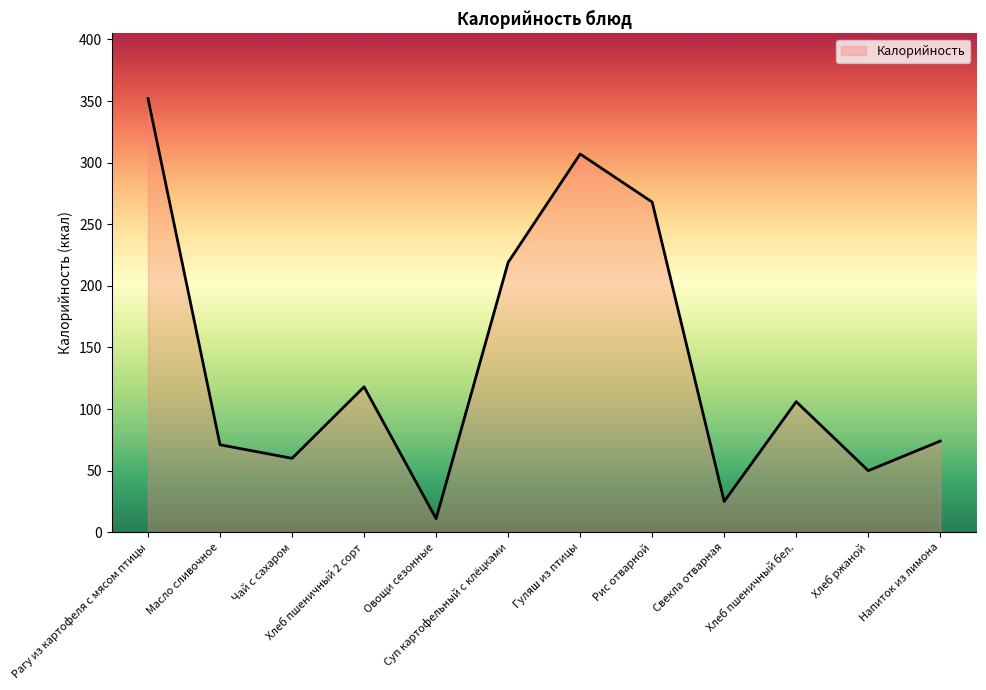

What is the difference between the second highest and minimum values?

296